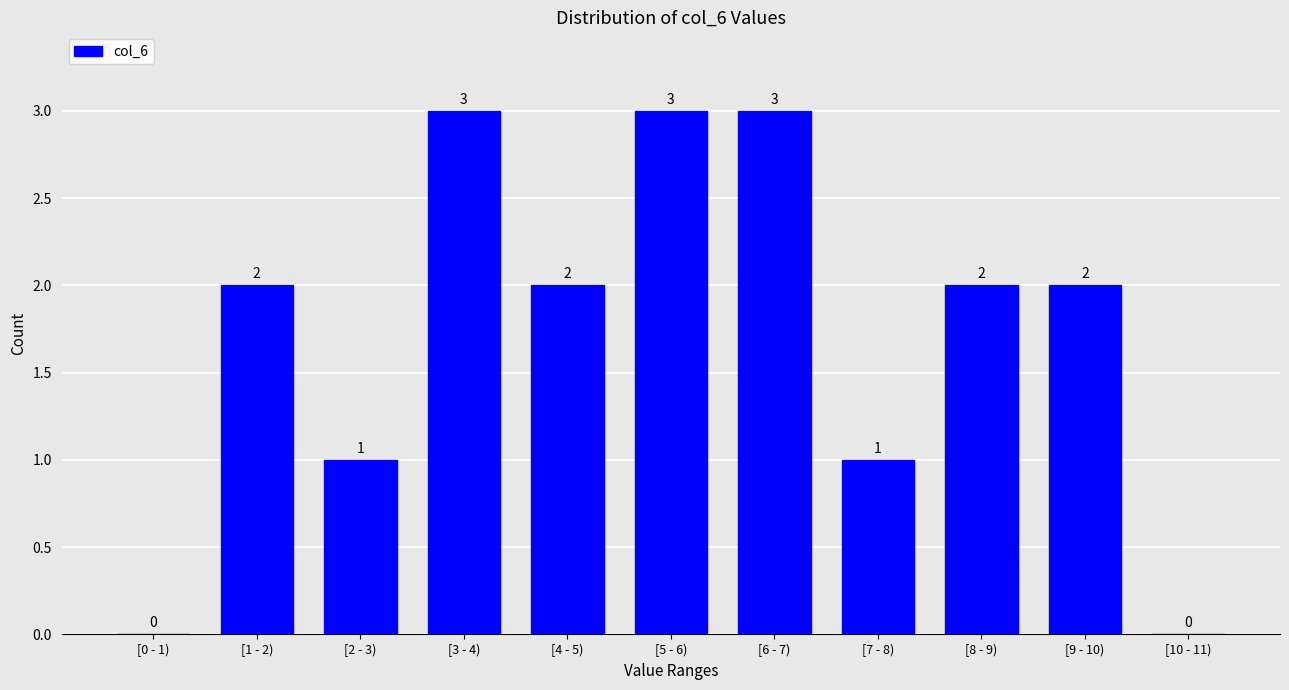

Reading right to left, transcribe all the data shown in this chart.

[10 - 11)=0	[9 - 10)=2	[8 - 9)=2	[7 - 8)=1	[6 - 7)=3	[5 - 6)=3	[4 - 5)=2	[3 - 4)=3	[2 - 3)=1	[1 - 2)=2	[0 - 1)=0